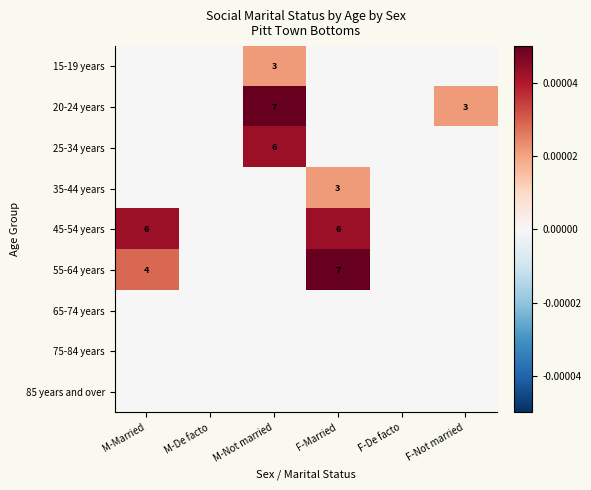

How many categories are shown in the chart?

6